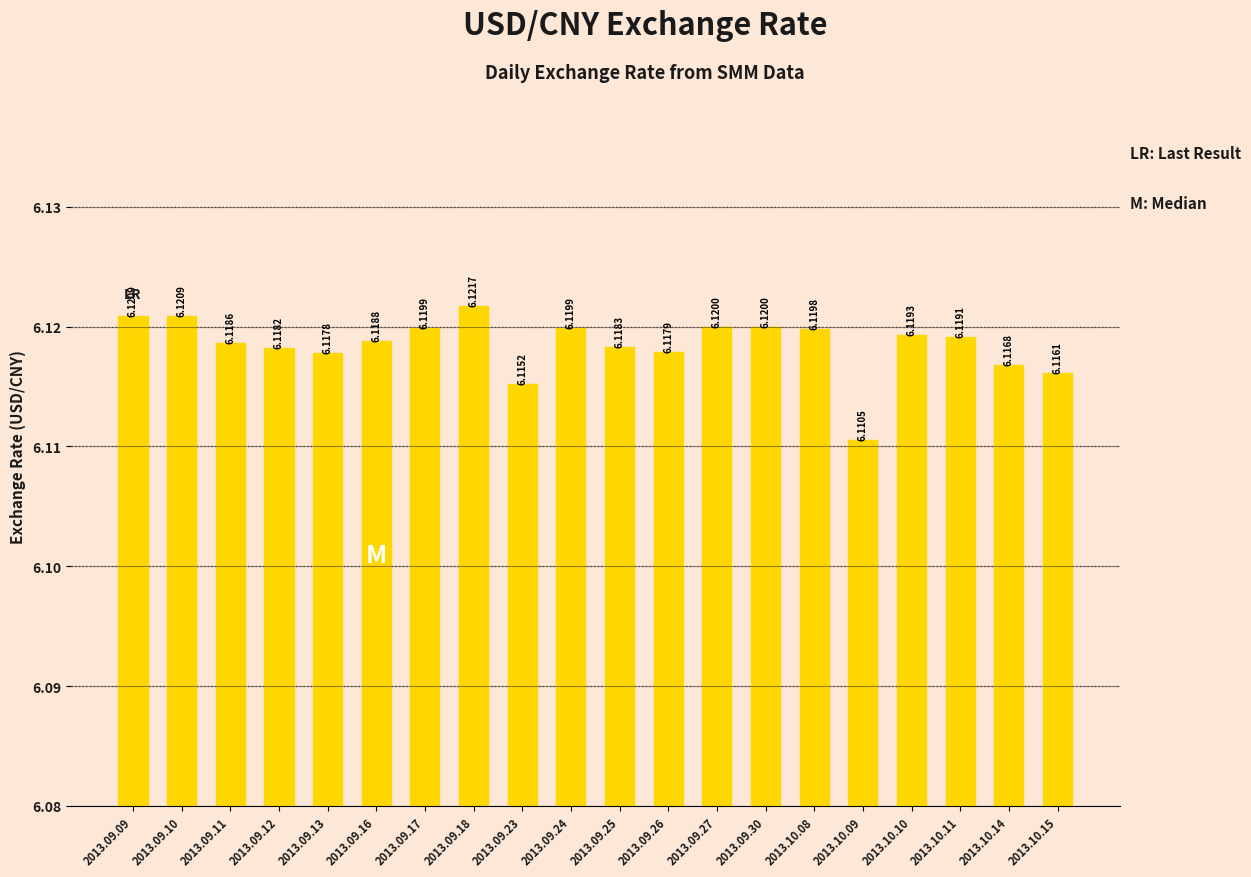

The value at 2013.09.17 is 6.1. True or false?

True